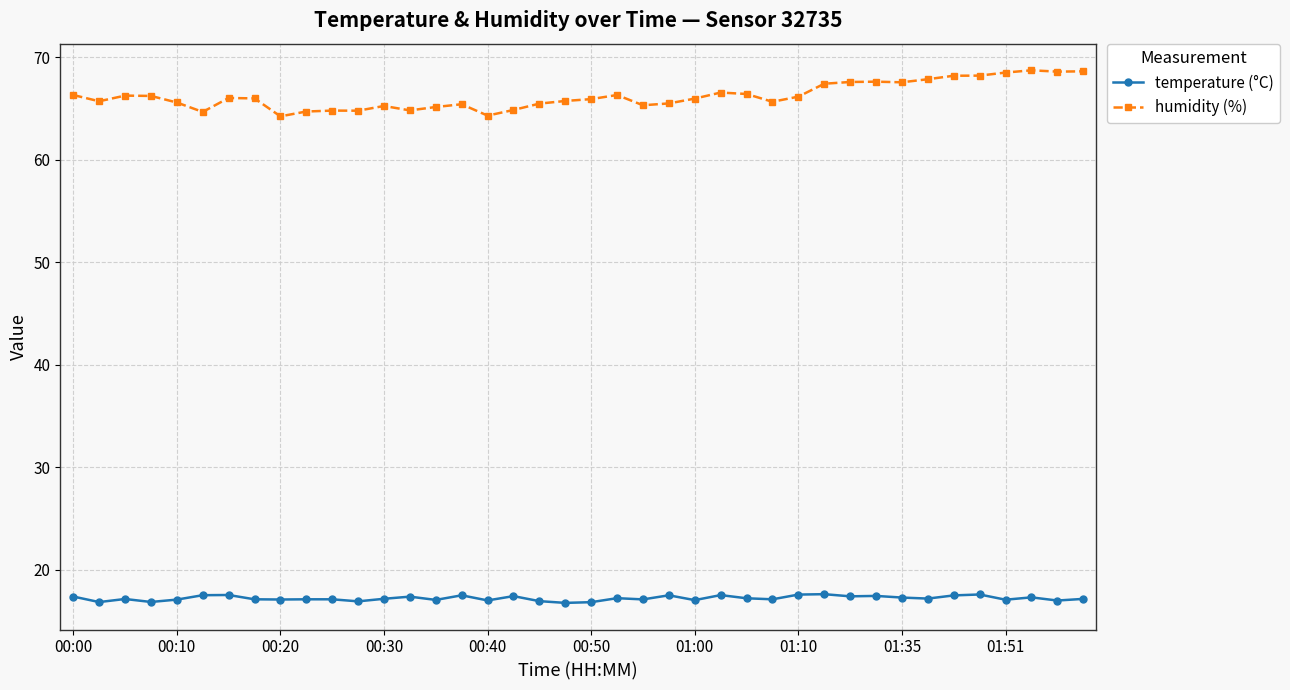

Rank the series by their average value, from lowest to highest.

temperature (°C), humidity (%)